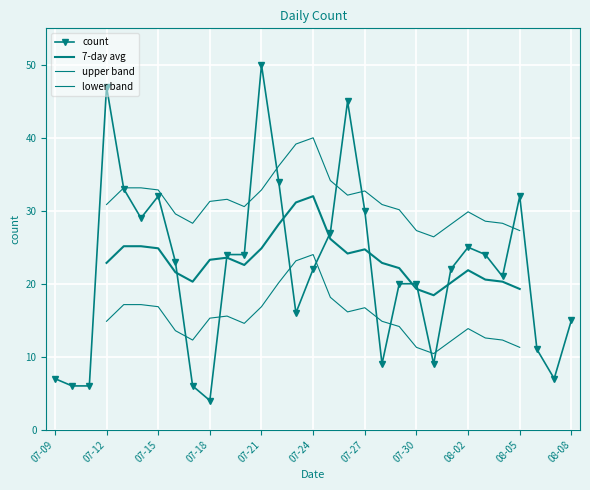

The value of count at 07-27 is 41. True or false?

False